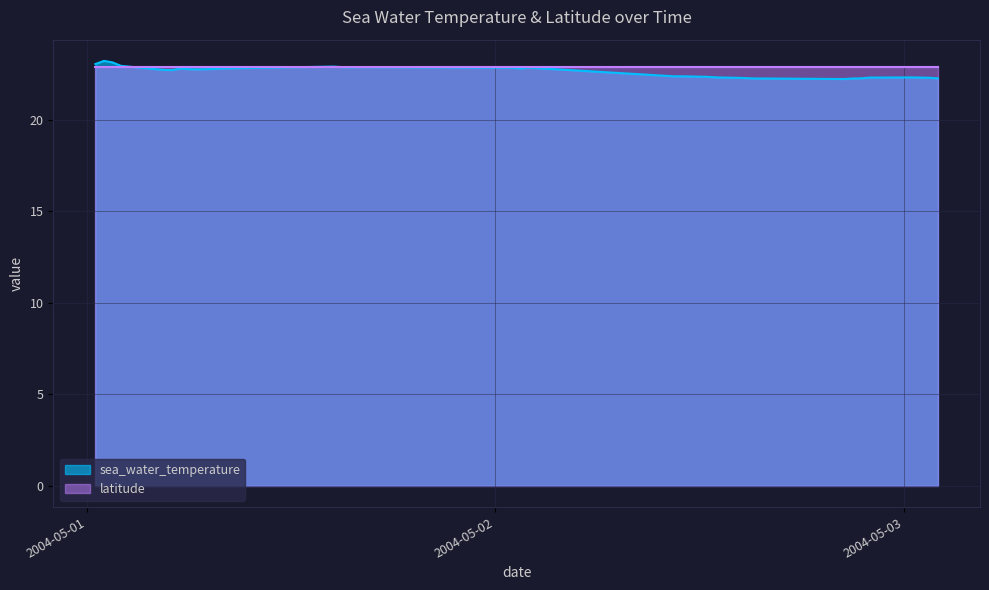

Is it true that the value at 2004-05-03T01:30:00Z is 22.3?

True